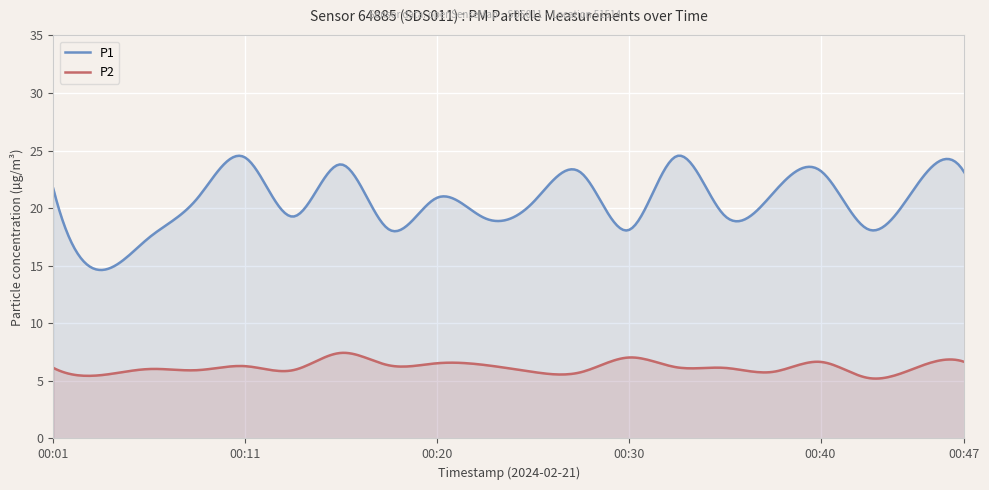

How many data points in P2 are less than 6?

7